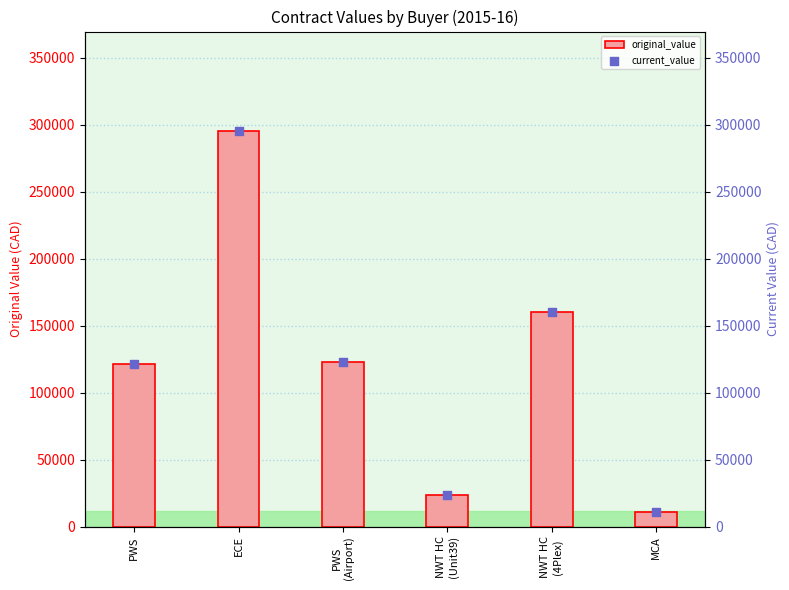

Which series reaches the maximum Y coordinate?

original_value